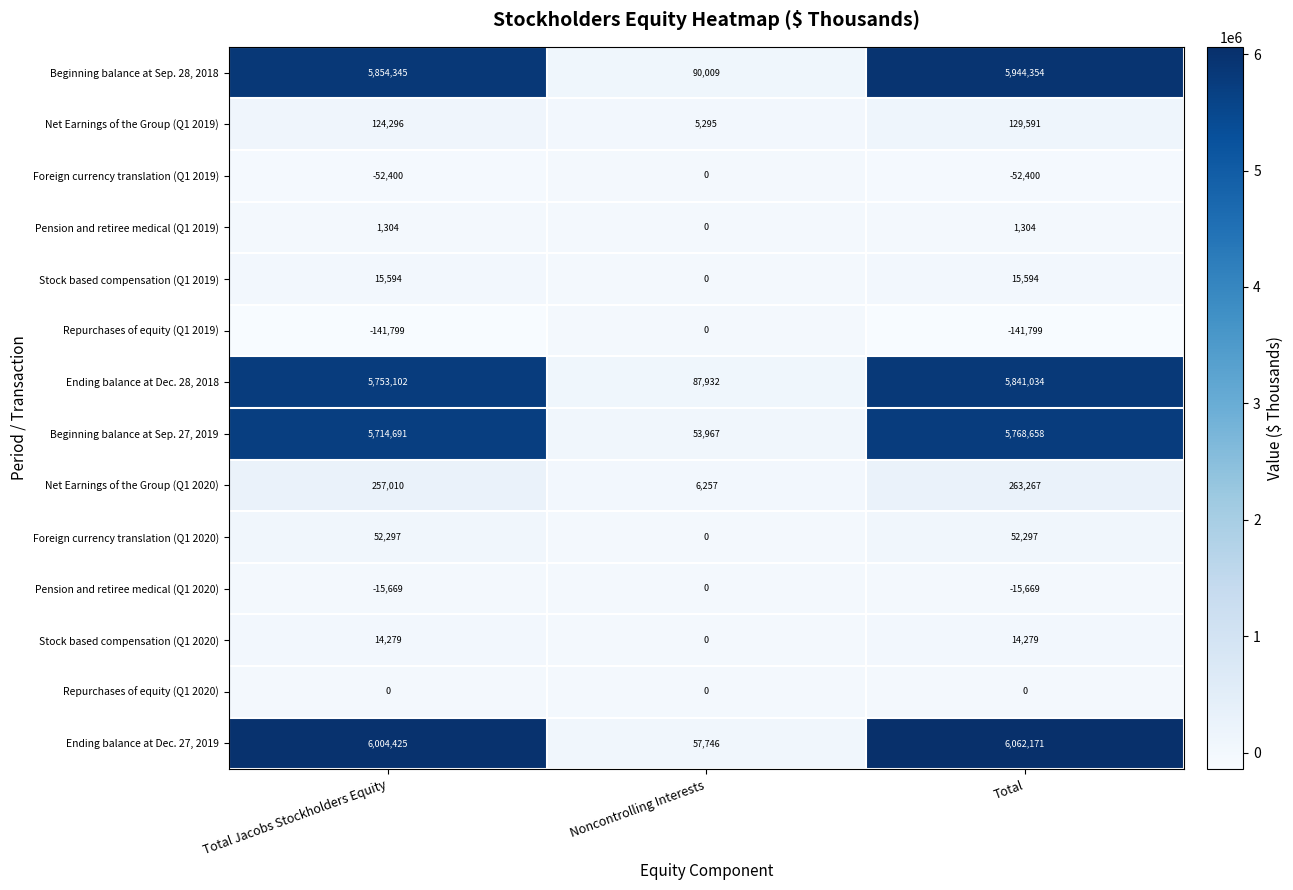

Which series changed the most between Noncontrolling Interests and Total?

Ending balance at Dec. 27, 2019